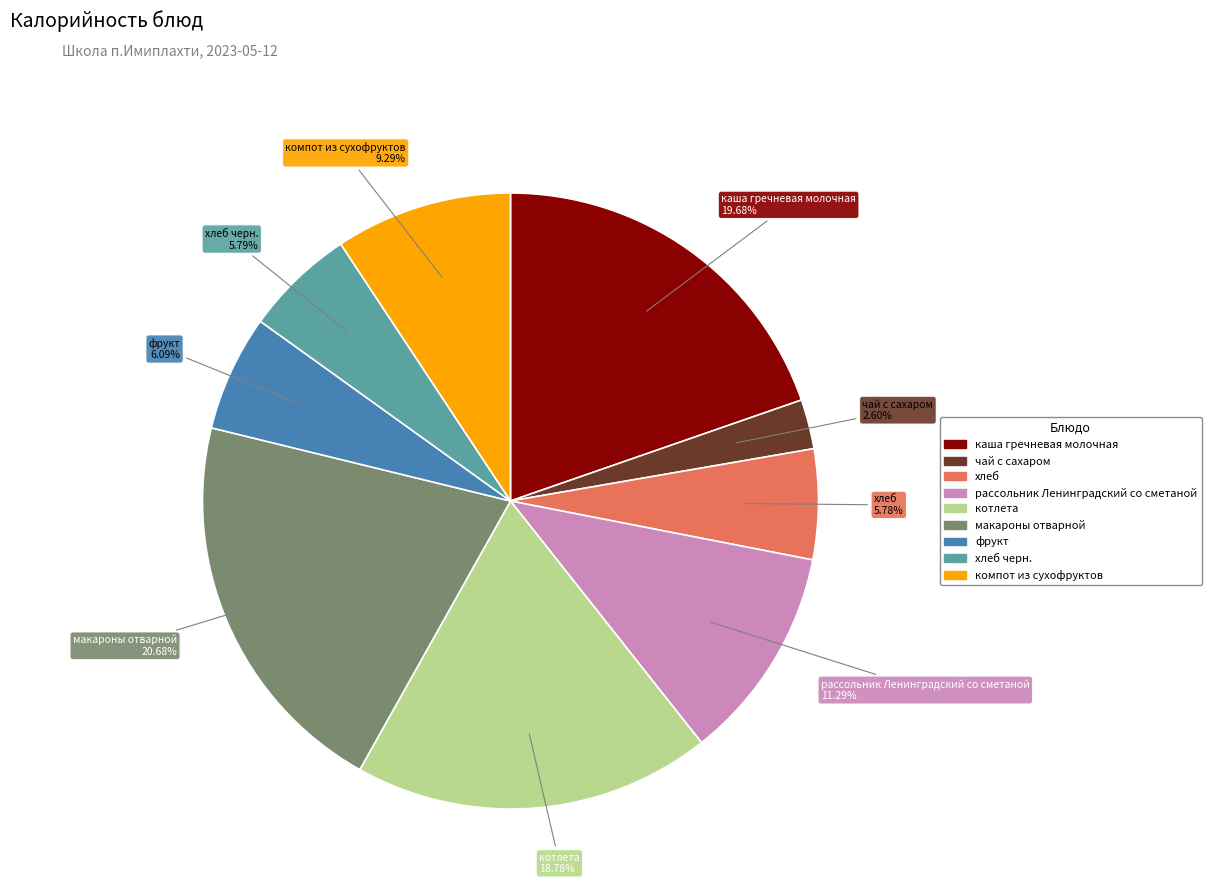

Is there any slice that represents more than half of the pie?

No